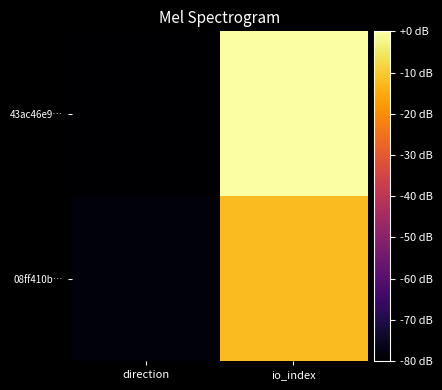

Reading left to right, transcribe all the data shown in this chart.

43ac46e9…: direction=-80.0	io_index=0.0
08ff410b…: direction=-78.5	io_index=-12.3